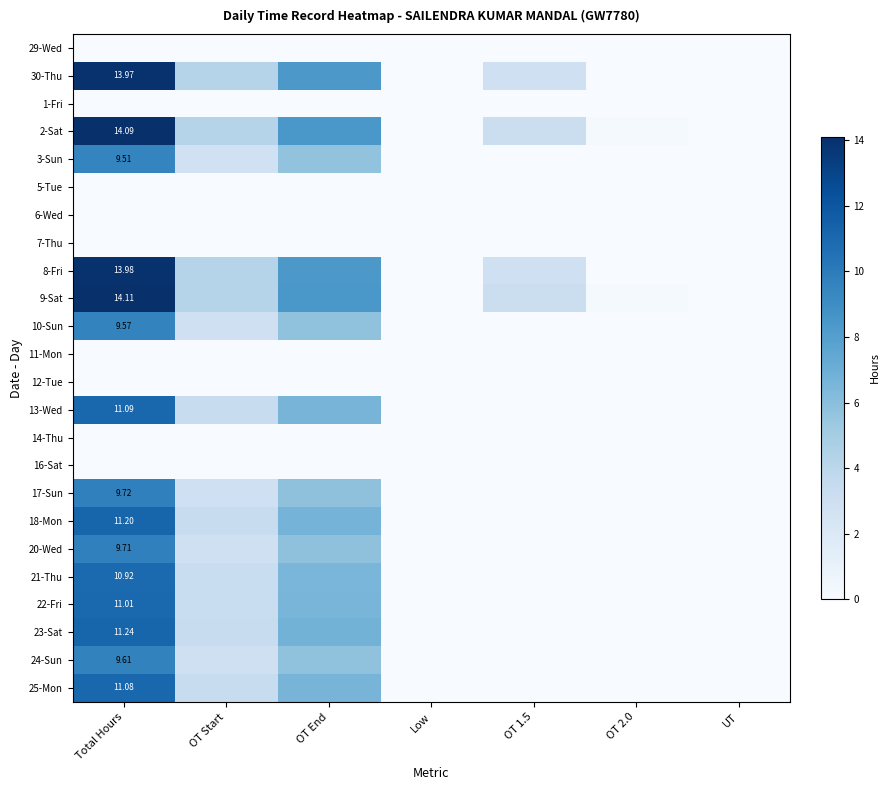

The value of 16-Sat at Total Hours is 0.0. True or false?

True